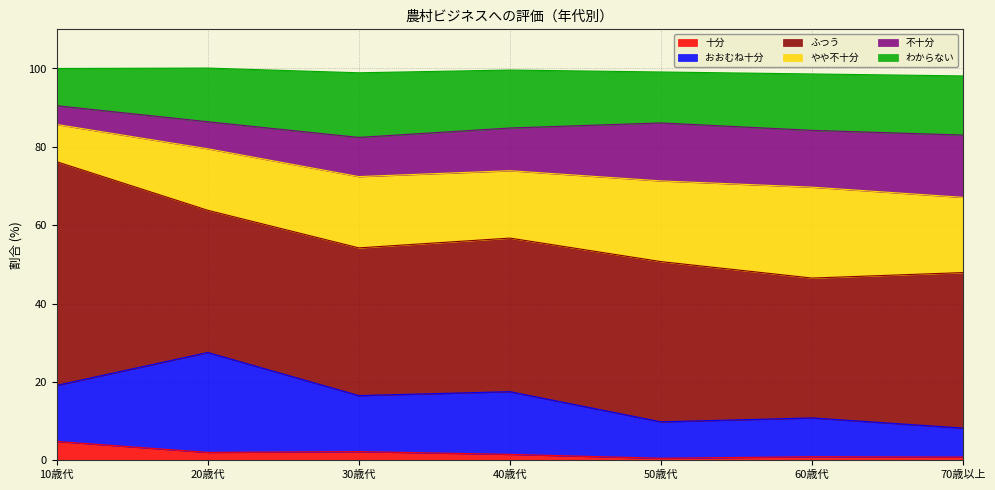

What are all the series names shown in the legend?

十分, おおむね十分, ふつう, やや不十分, 不十分, わからない